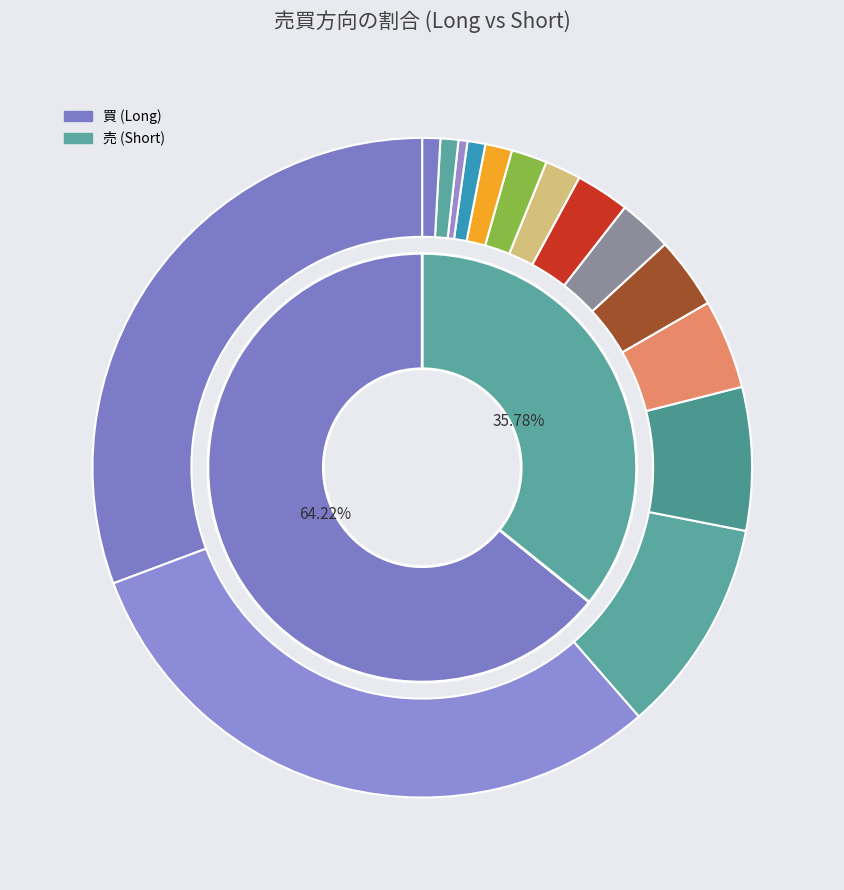

Is there any slice that represents more than half of the pie?

Yes